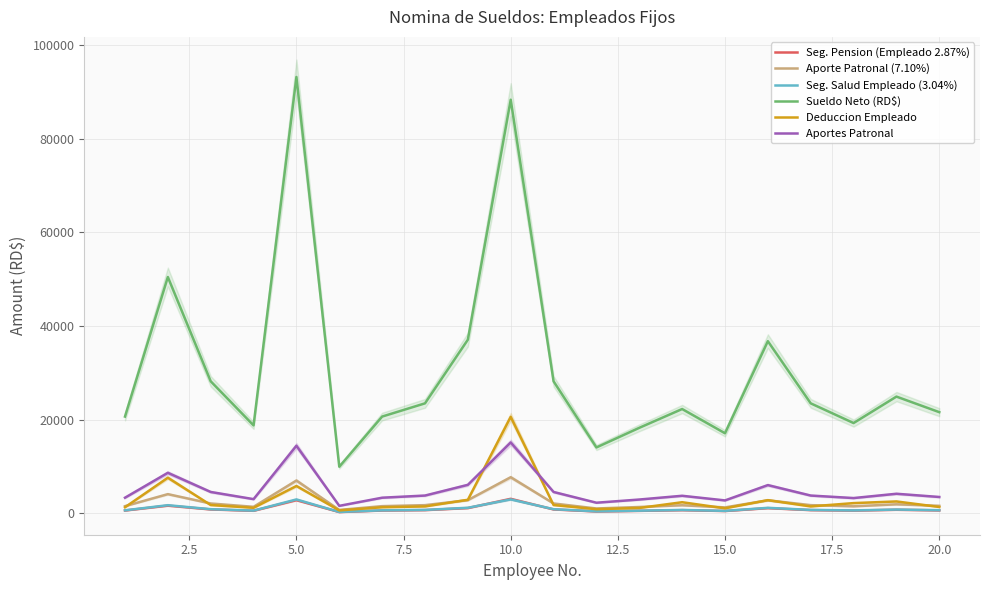

How many values in the Aporte Patronal (7.10%) series are below 1774?

10